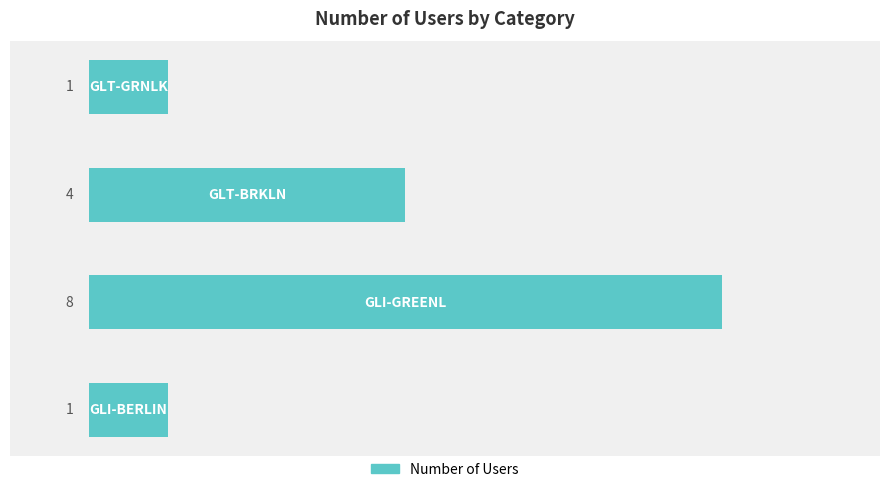

What is the difference between the maximum and minimum values?

7